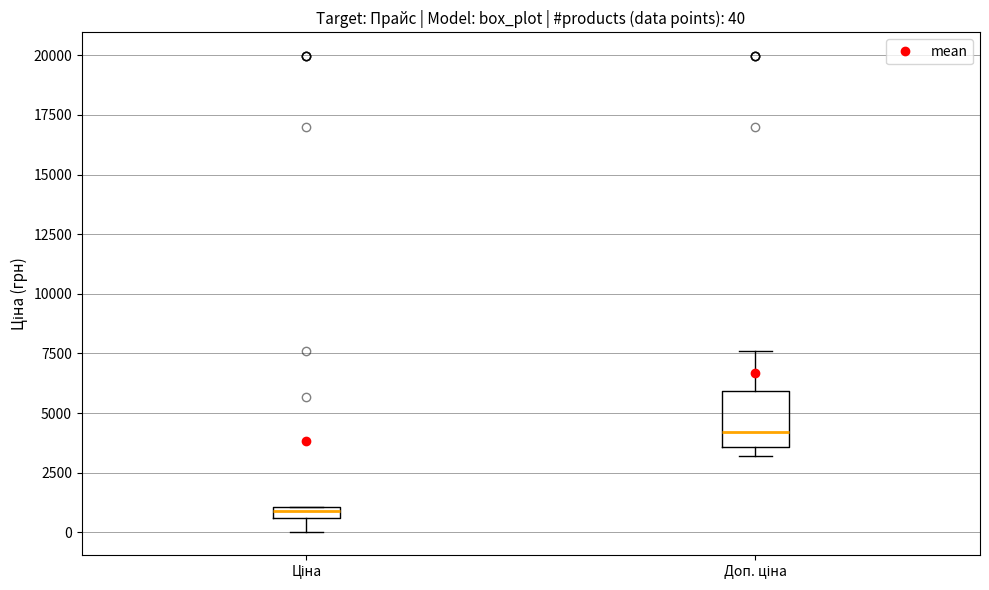

Which box has the highest median line?

Доп. ціна